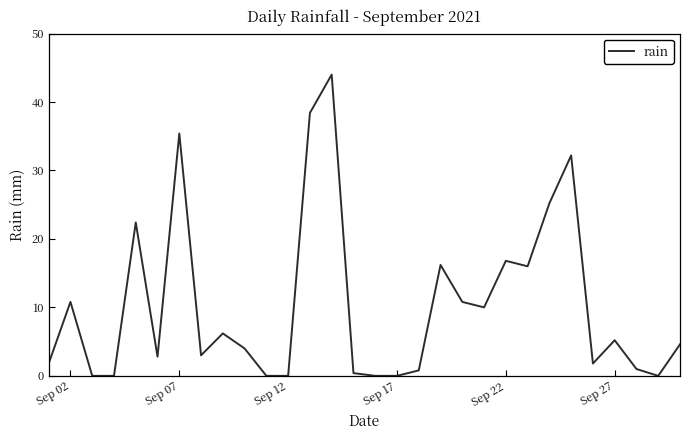

What is the difference between the maximum and minimum values?

44.0